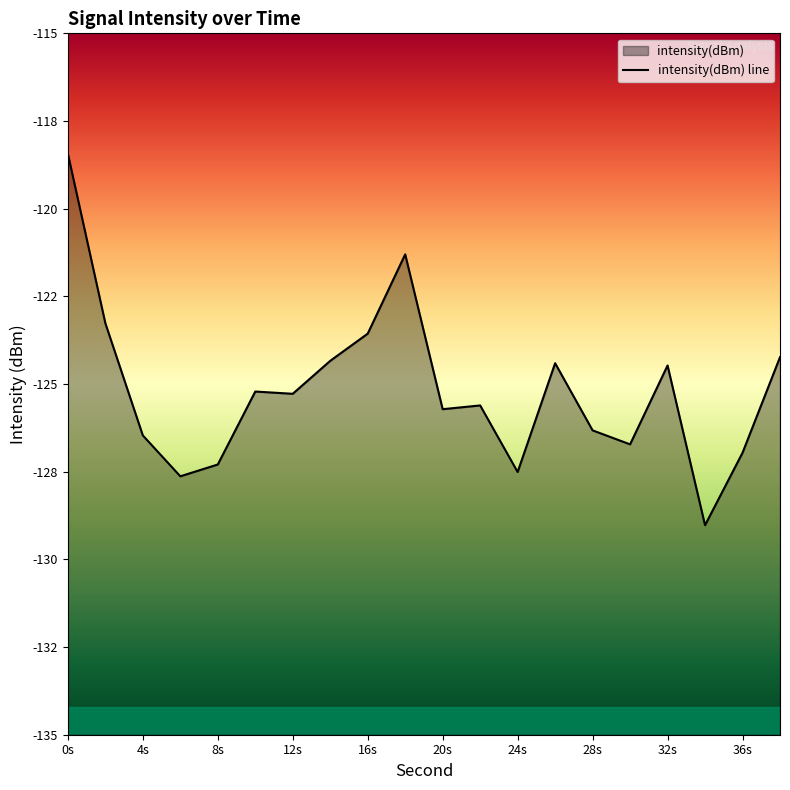

What is the value of the 2nd point from the left?

-123.3